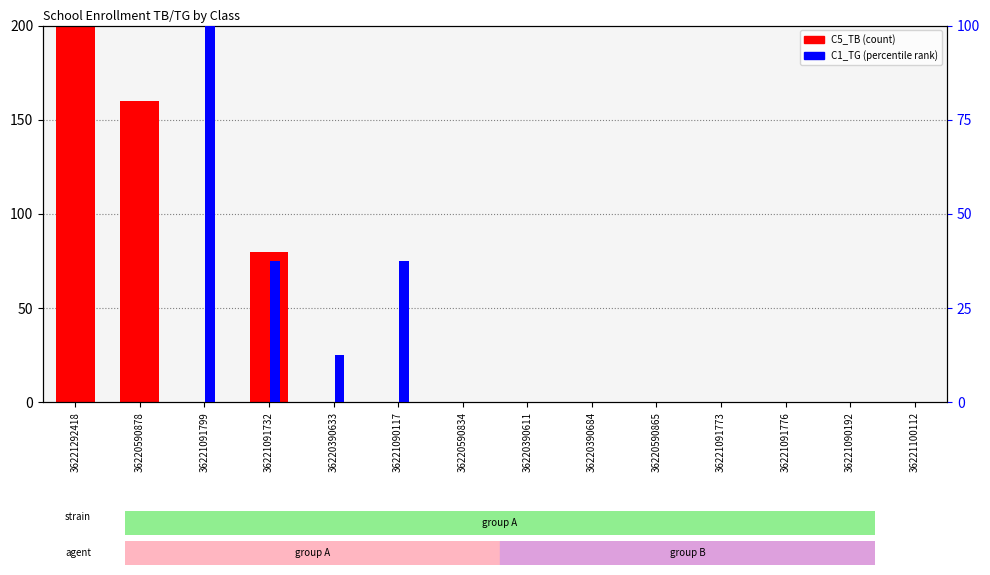

What is the greatest value displayed?

200.0